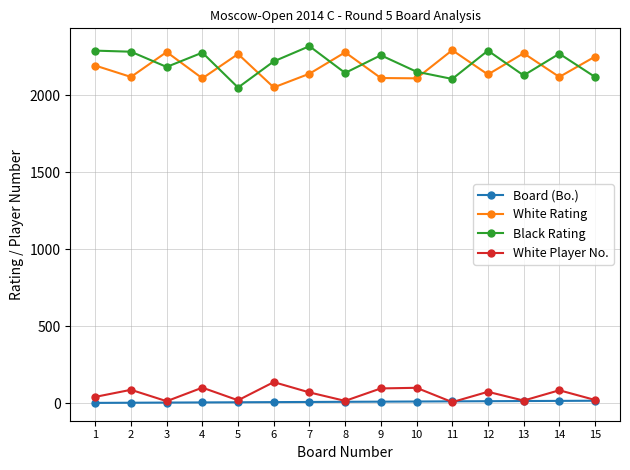

Rank the series at 6 from highest to lowest value.

Black Rating, White Rating, White Player No., Board (Bo.)